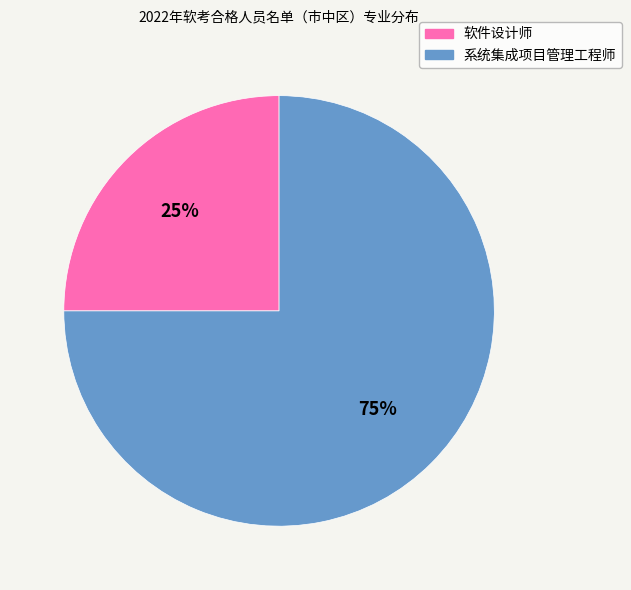

The 软件设计师 slice represents 39% of the pie. True or false?

False